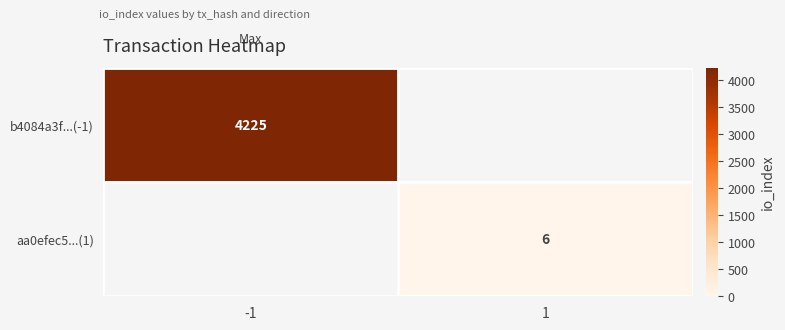

The value of b4084a3f...(-1) at -1 is 1486. True or false?

False